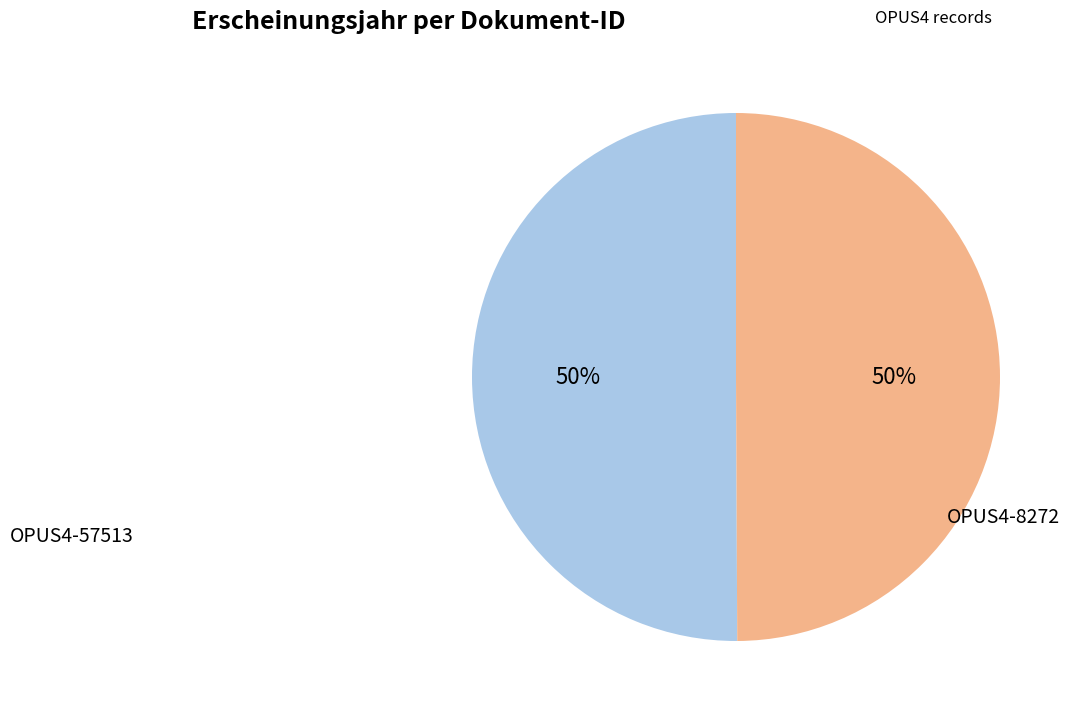

To the nearest percent, what is the average slice percentage?

50%